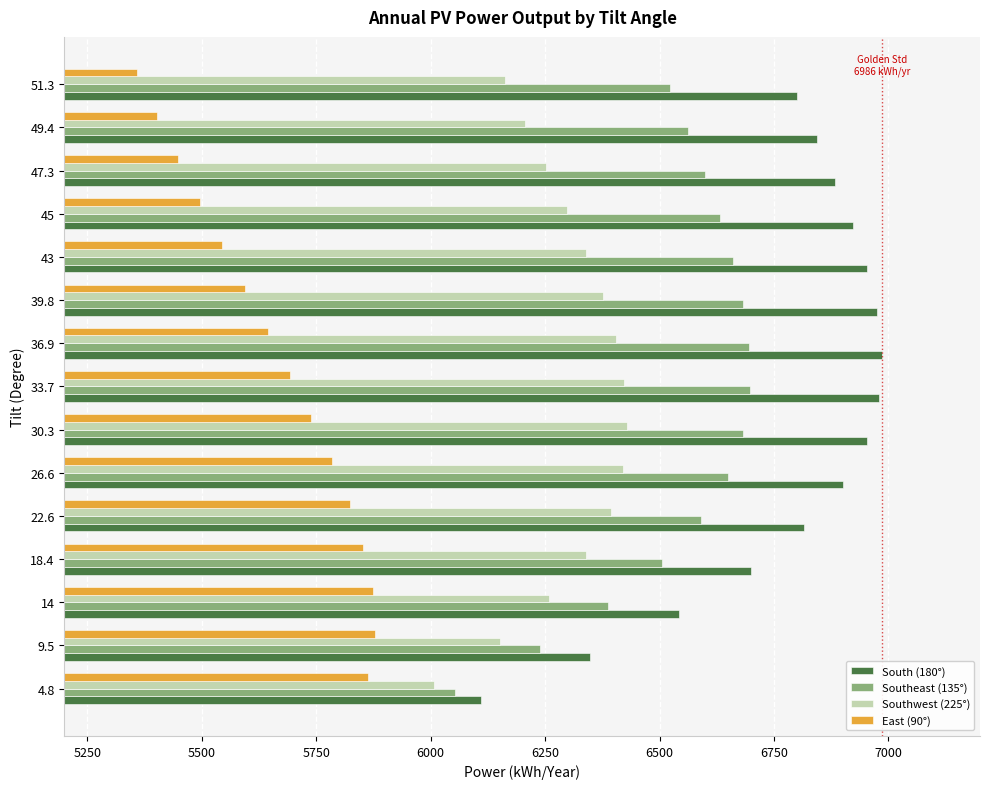

The value of East (90°) at 51.3 is 2268. True or false?

False